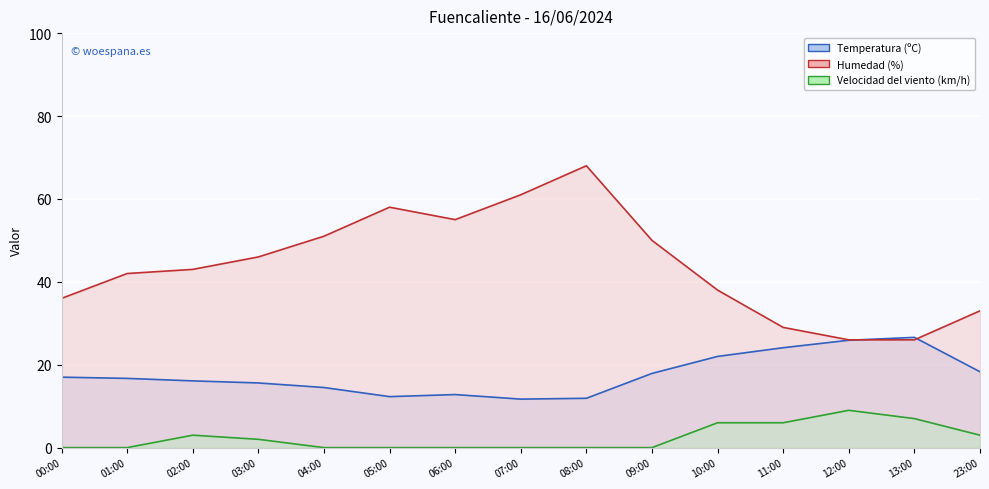

True or false: Velocidad del viento (km/h) and Humedad (%) intersect in this chart.

False